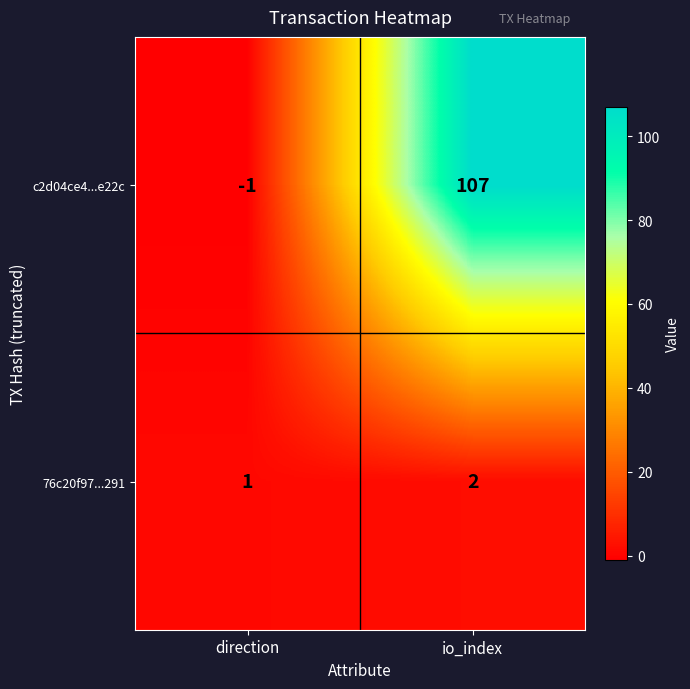

True or false: 76c20f97...291 has a value of 3 at io_index.

False